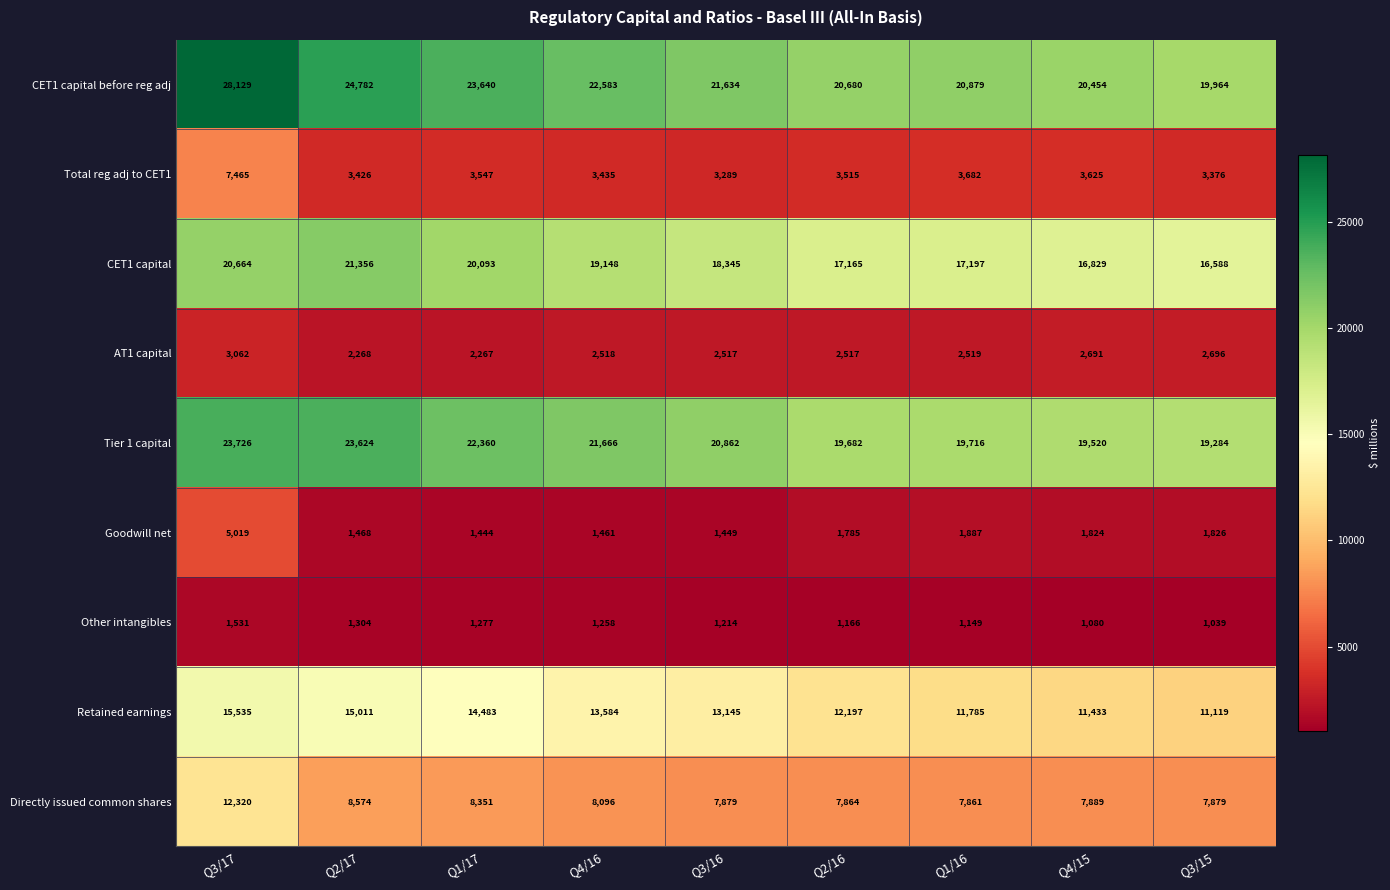

List the series in order of their peak value, lowest first.

Other intangibles, AT1 capital, Goodwill net, Total reg adj to CET1, Directly issued common shares, Retained earnings, CET1 capital, Tier 1 capital, CET1 capital before reg adj